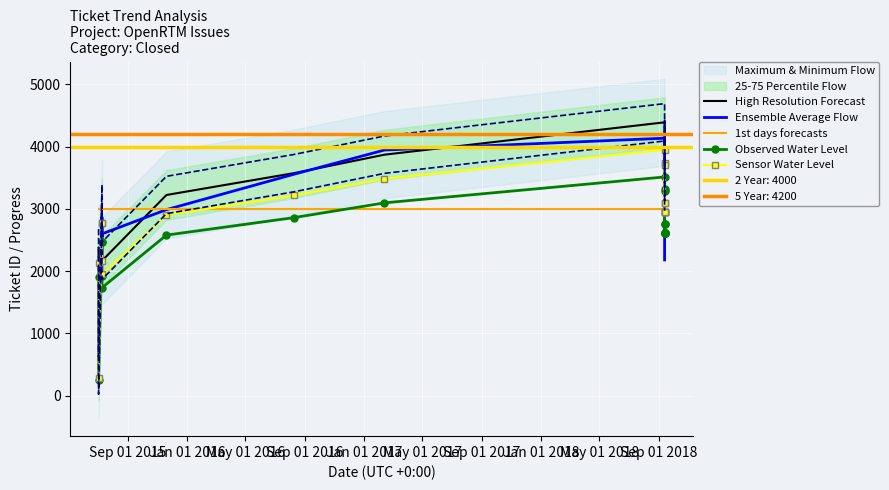

What is the sum of all Observed Water Level values?

50620.0